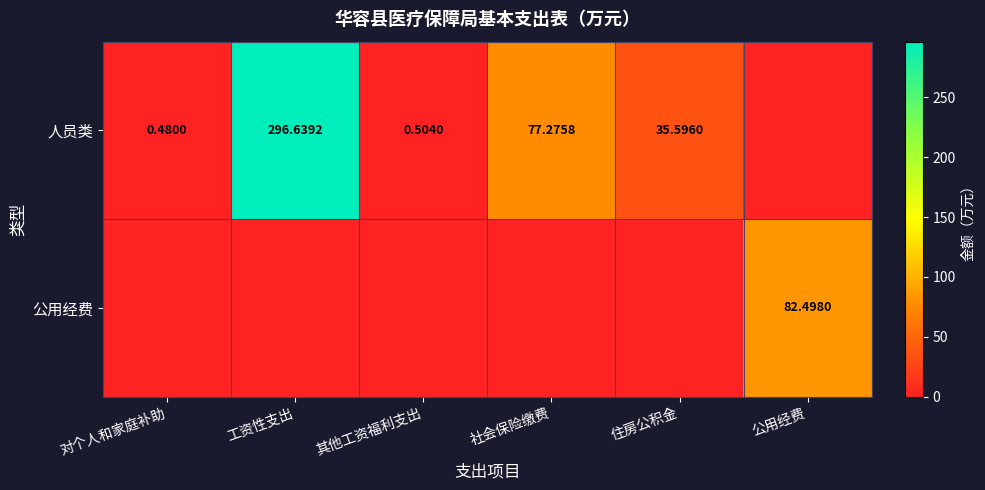

Which category has the highest value across all series?

工资性支出